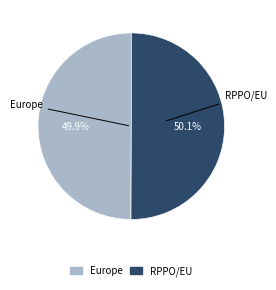

Do Europe and RPPO/EU together represent more than half of the pie?

Yes